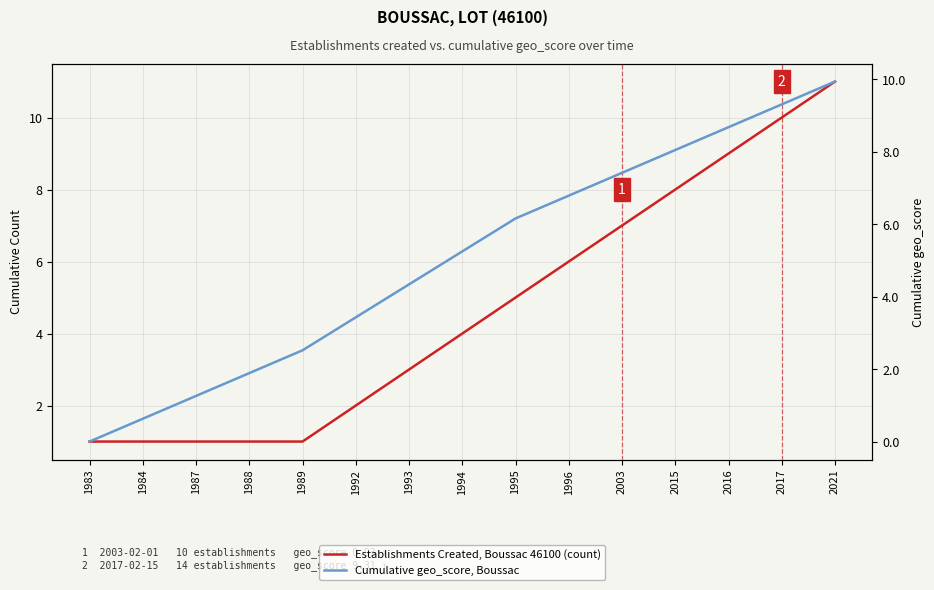

At 1988, list the series in order from largest to smallest.

Cumulative geo_score, Boussac, Establishments Created, Boussac 46100 (count)